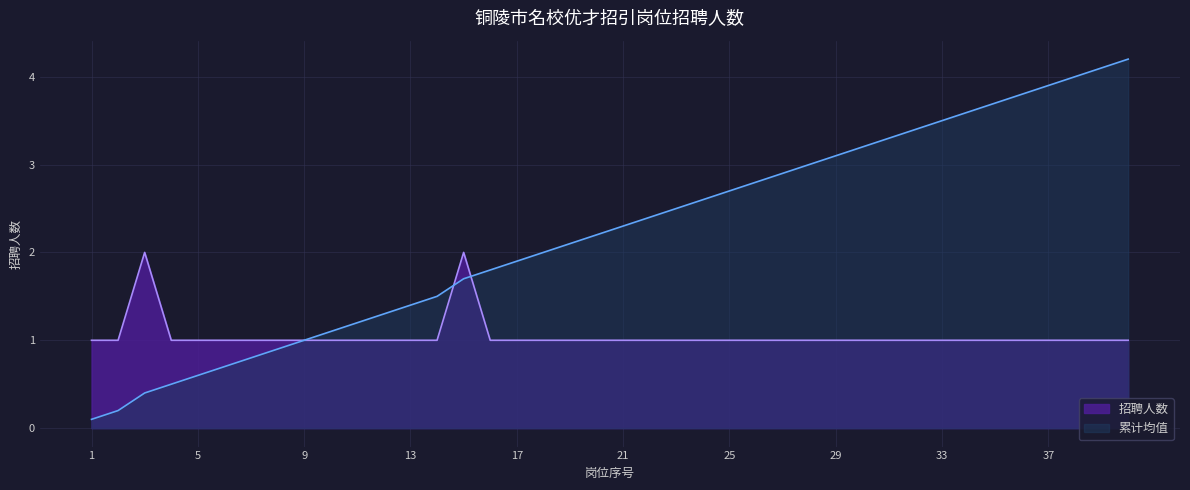

At which category does the data reach its first local peak?

3